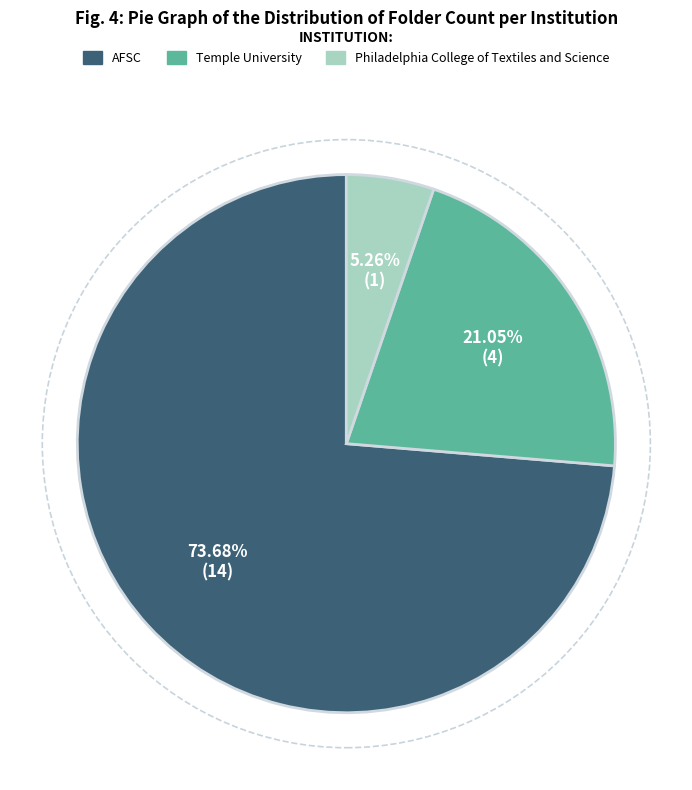

True or false: AFSC accounts for 74% of the total.

True